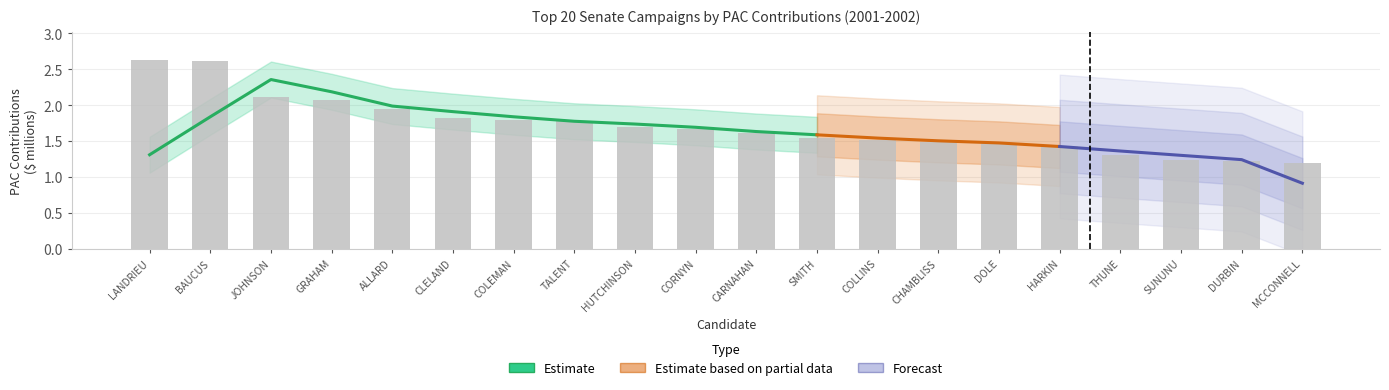

What is the label of the 17th bar from the left?

THUNE